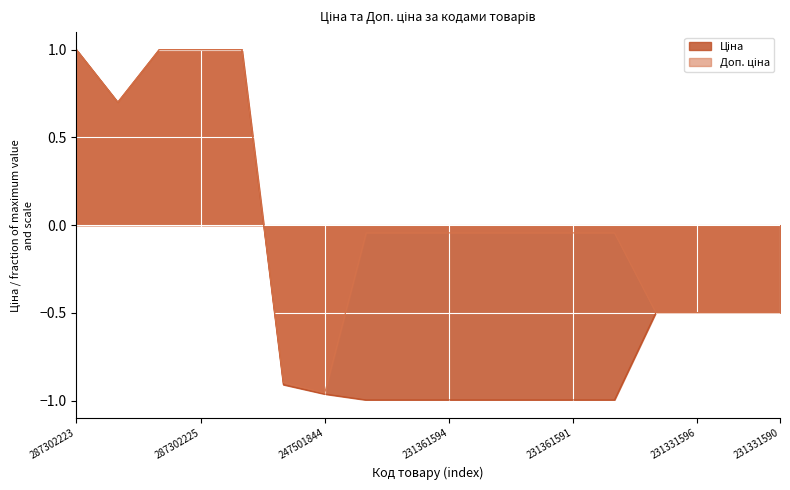

How many interior local valleys does the Доп. ціна series have?

2